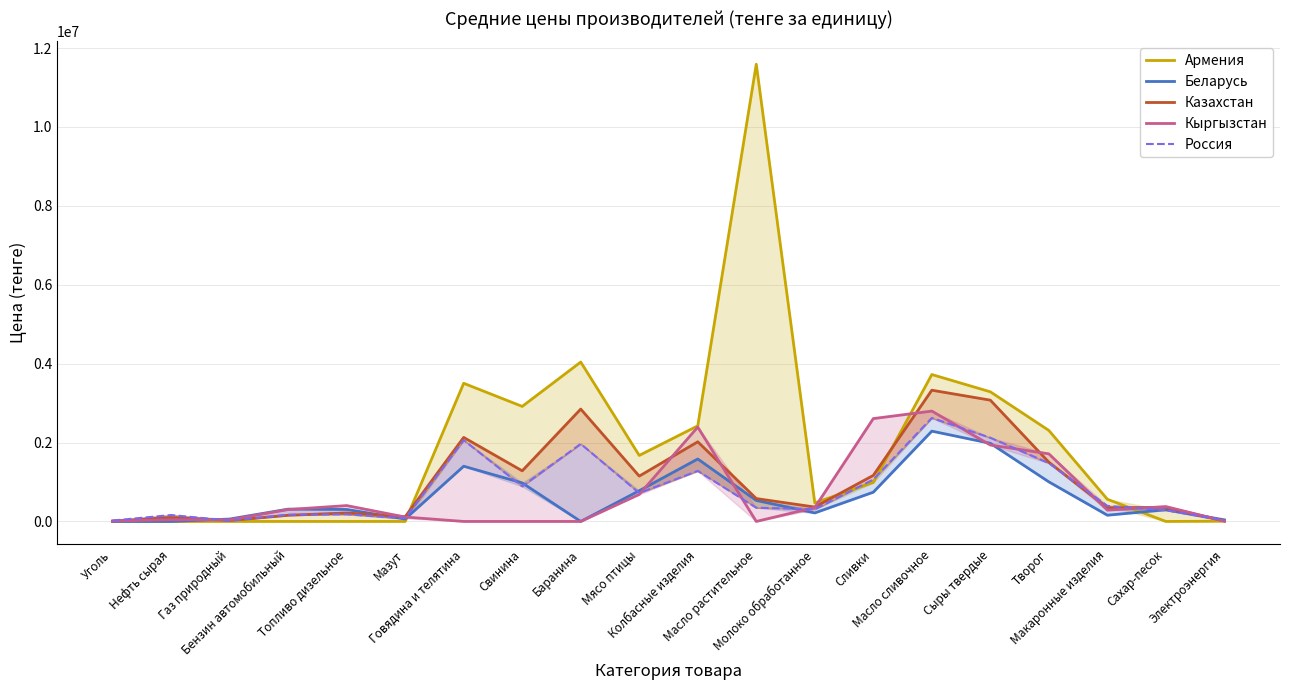

In Беларусь, how many points are lower than both neighbors (excluding endpoints)?

4